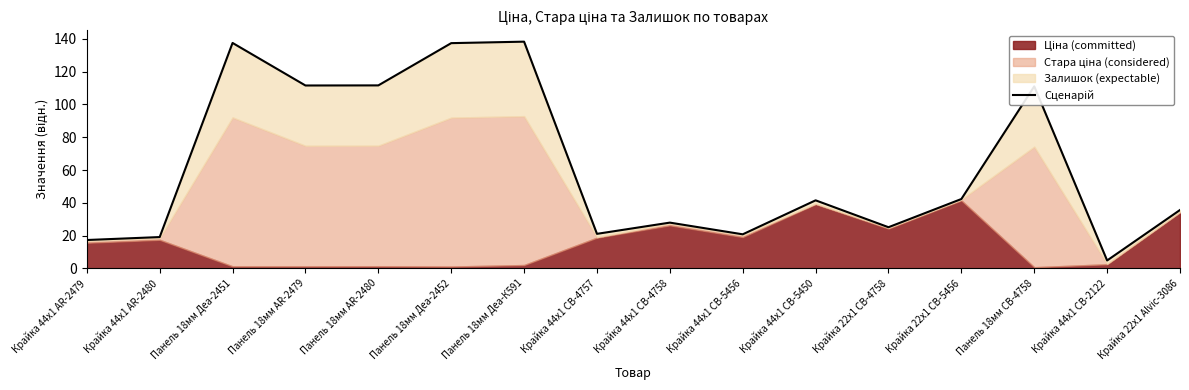

Where is the first local minimum?

Панель 18мм AR-2479